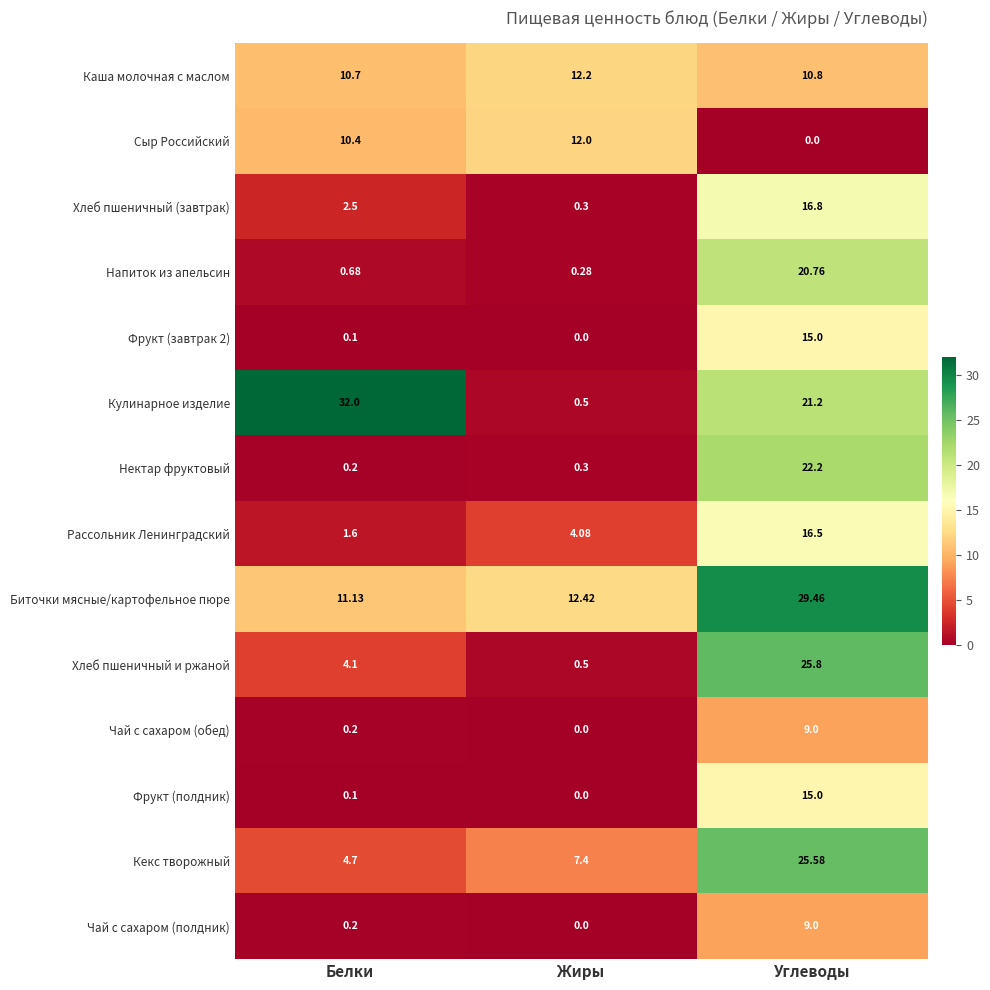

How many data points in Фрукт (полдник) are above 0?

2